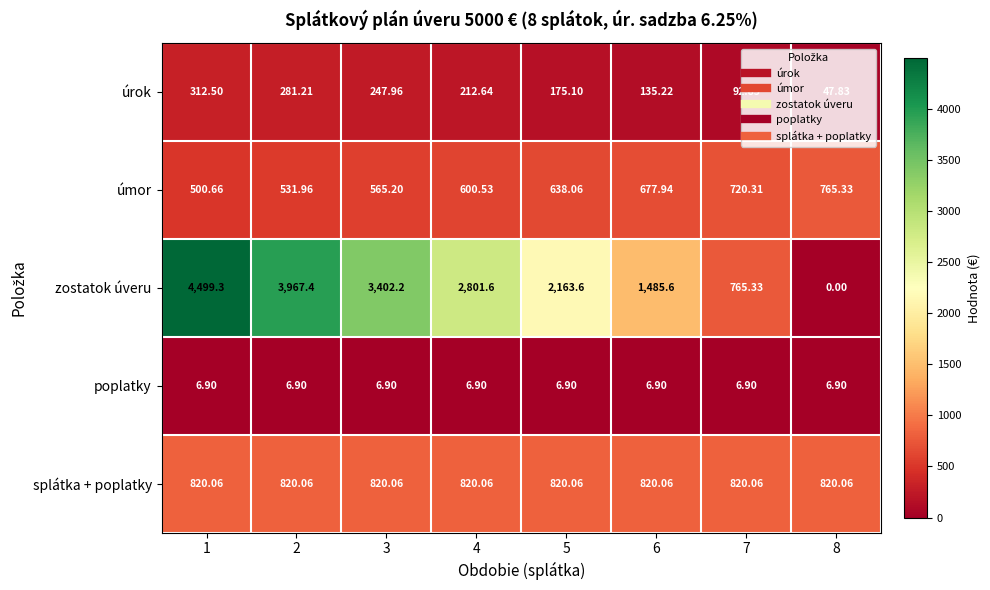

Rank the series at 2 from highest to lowest value.

zostatok úveru, splátka + poplatky, úmor, úrok, poplatky